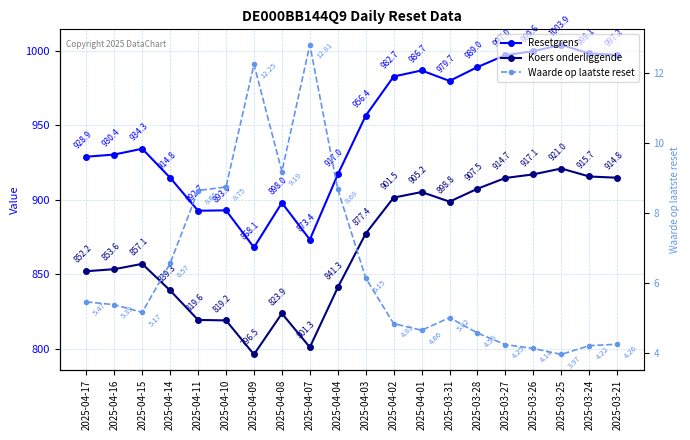

Which has a higher value, 2025-03-24 or 2025-04-15?

2025-03-24